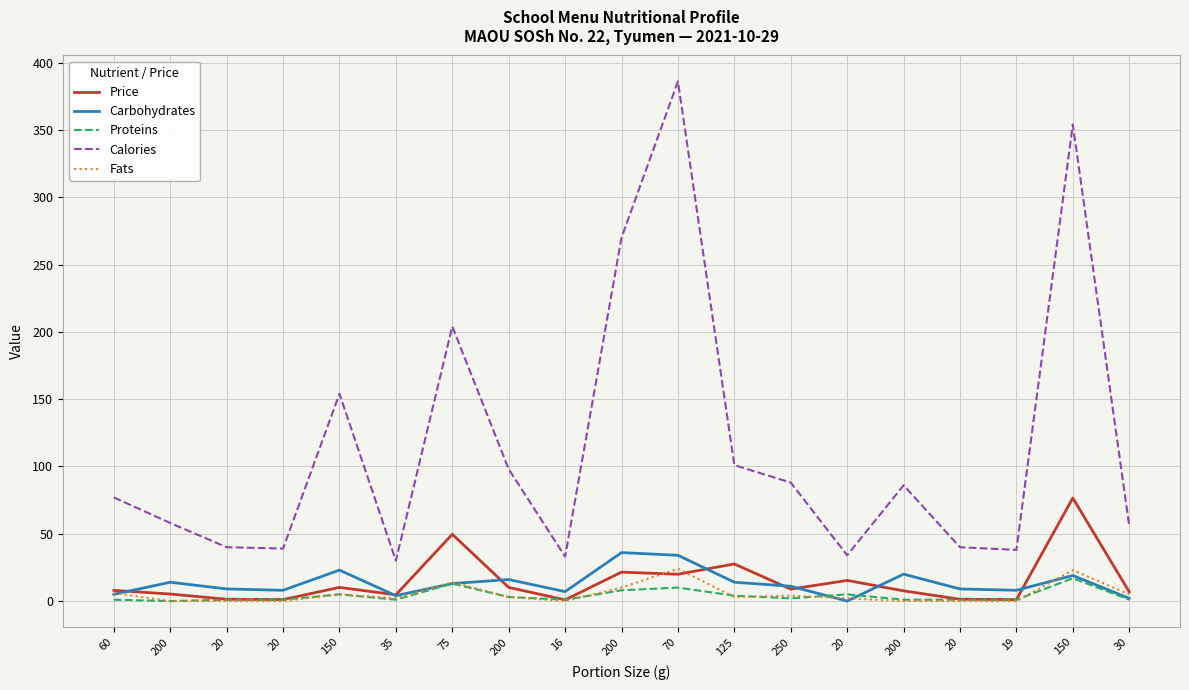

Reading left to right, list all the values displayed in this chart.

Price: 60=7.9	200=5.2	20=1.3	20=1.1	150=10.2	35=4.7	75=49.6	200=10.1	16=0.9	200=21.5	70=19.9	125=27.6	250=8.8	20=15.3	200=7.6	20=1.3	19=1.1	150=76.6	30=6.8
Carbohydrates: 60=5.0	200=14.0	20=9.0	20=8.0	150=23.0	35=4.0	75=13.0	200=16.0	16=7.0	200=36.0	70=34.0	125=14.0	250=11.0	20=0.0	200=20.0	20=9.0	19=8.0	150=19.0	30=2.0
Proteins: 60=1.0	200=0.0	20=1.0	20=1.0	150=5.0	35=1.0	75=13.0	200=3.0	16=1.0	200=8.0	70=10.0	125=4.0	250=2.0	20=5.0	200=1.0	20=1.0	19=1.0	150=17.0	30=1.0
Calories: 60=77.0	200=58.0	20=40.0	20=39.0	150=154.0	35=30.0	75=204.0	200=98.0	16=33.0	200=270.0	70=386.0	125=101.0	250=88.0	20=34.0	200=86.0	20=40.0	19=38.0	150=354.0	30=56.0
Fats: 60=6.0	200=0.0	20=0.0	20=0.0	150=5.0	35=2.0	75=14.0	200=3.0	16=0.0	200=10.0	70=24.0	125=3.0	250=4.0	20=2.0	200=0.0	20=0.0	19=0.0	150=23.0	30=5.0